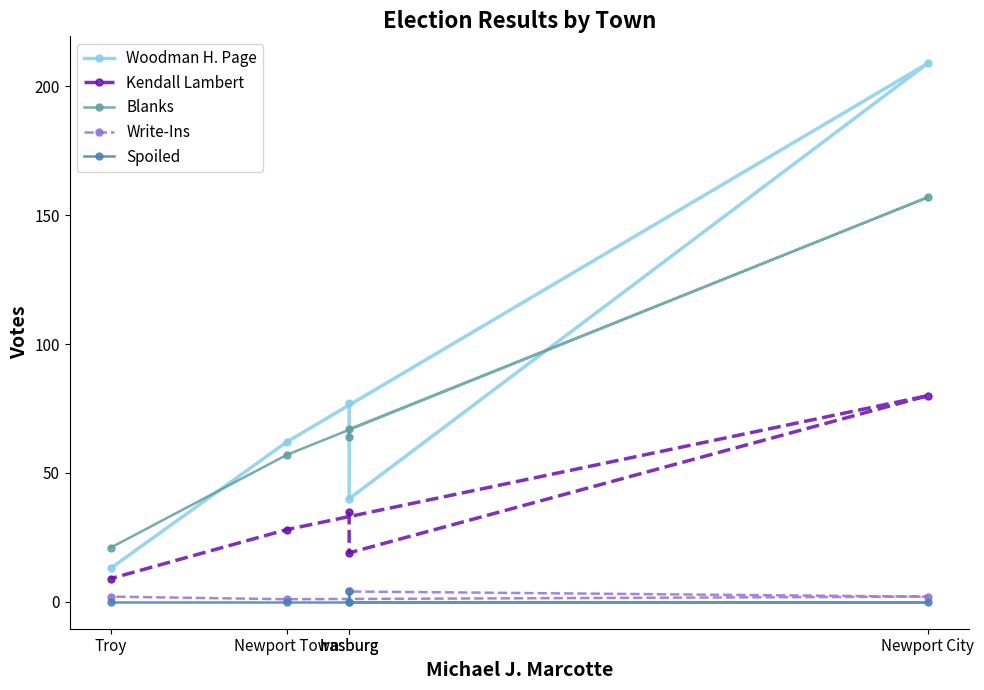

Does the chart display data point markers on the line(s)?

Yes